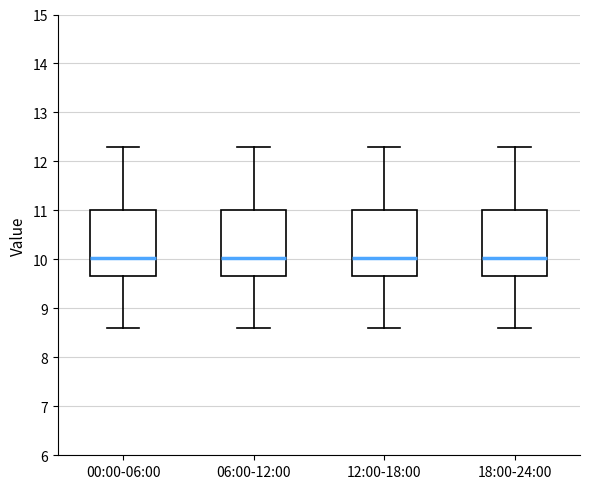

Reading left to right, transcribe this box plot: for each box, give where its median line is, the range the box spans, and where its two whiskers end, as read against the y-axis. The values are not printed on the chart, so give them approximately, as read against the axis.

00:00-06:00: median 10.0, box 9.7 to 11.0, whiskers 8.6 to 12.3
06:00-12:00: median 10.0, box 9.7 to 11.0, whiskers 8.6 to 12.3
12:00-18:00: median 10.0, box 9.7 to 11.0, whiskers 8.6 to 12.3
18:00-24:00: median 10.0, box 9.7 to 11.0, whiskers 8.6 to 12.3